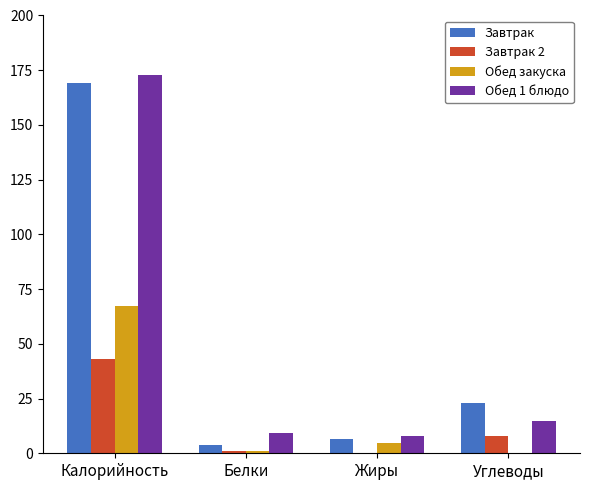

True or false: Обед 1 блюдо has a value of 14.9 at Углеводы.

True